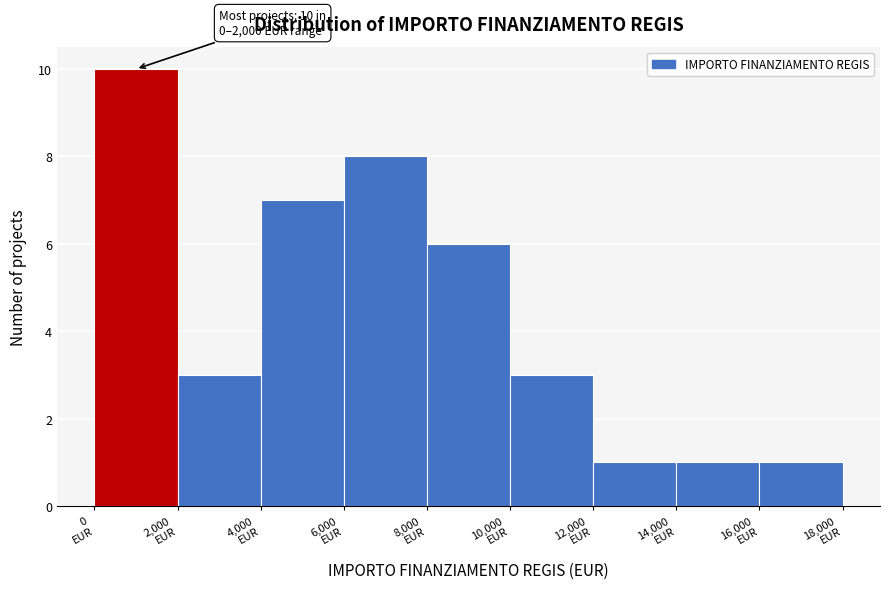

Over which range of the x-axis is the bar tallest?

0 to 2000